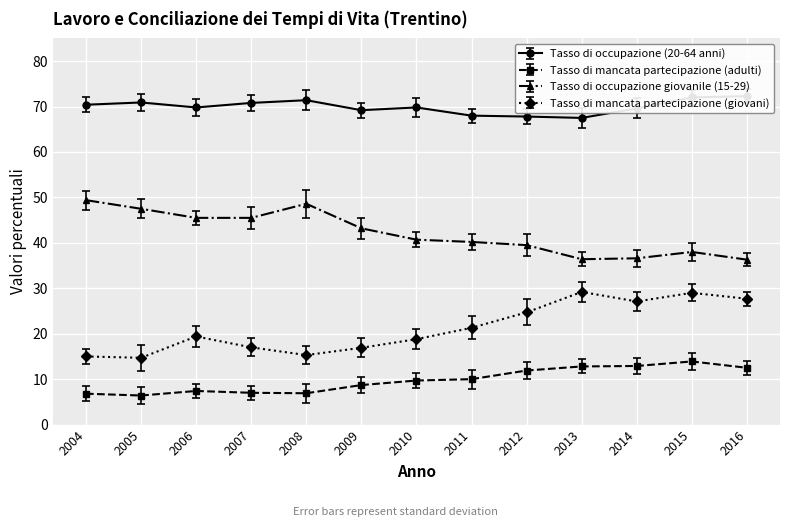

How many lines are shown in the chart?

4